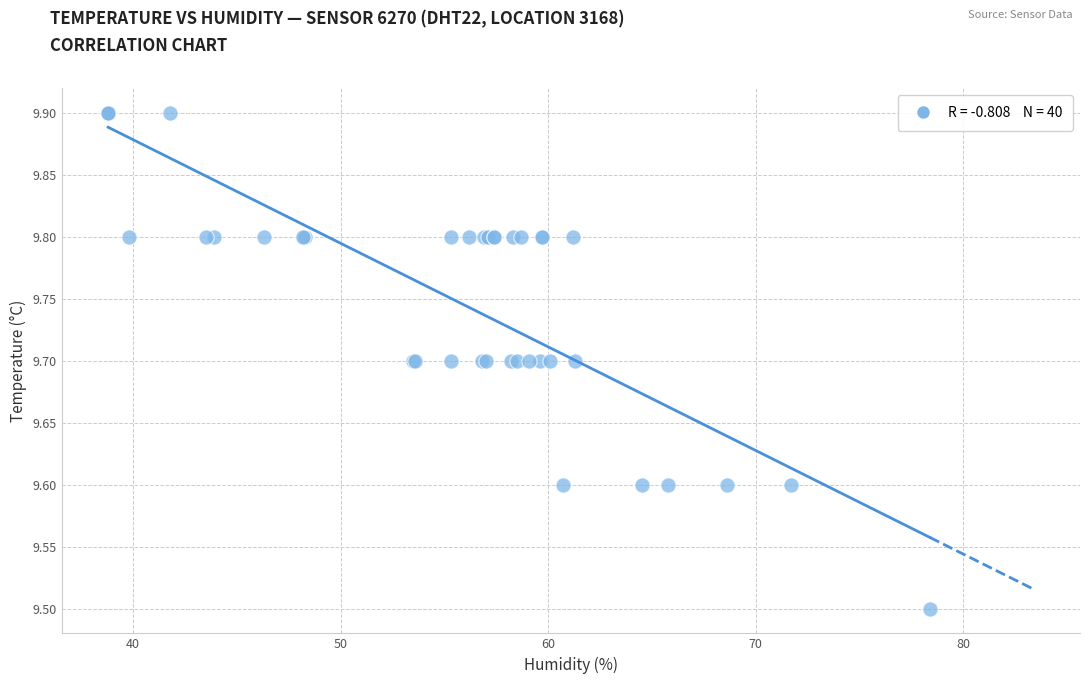

What Y value in the scatter plot is closest to 9?

9.5